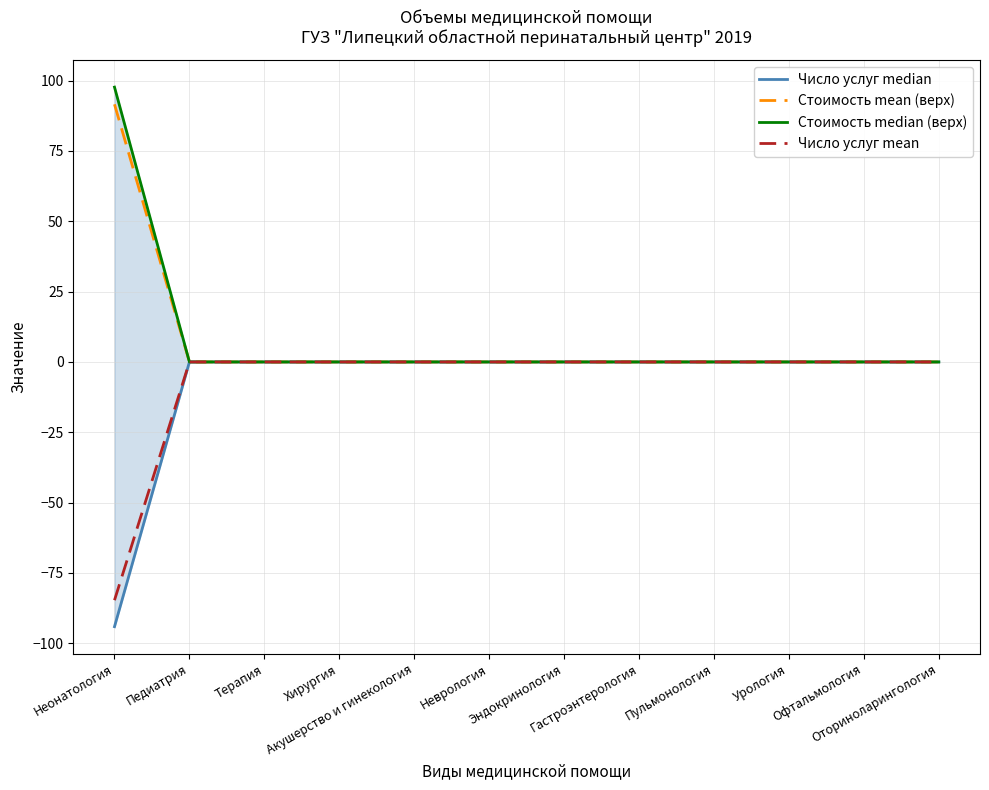

Reading left to right, extract all data points from this chart.

Число услуг median: Неонатология=-94.1	Педиатрия=-0.0	Терапия=-0.0	Хирургия=-0.0	Акушерство и гинекология=-0.0	Неврология=-0.0	Эндокринология=-0.0	Гастроэнтерология=-0.0	Пульмонология=-0.0	Урология=-0.0	Офтальмология=-0.0	Оториноларингология=-0.0
Стоимость mean (верх): Неонатология=91.6	Педиатрия=0.0	Терапия=0.0	Хирургия=0.0	Акушерство и гинекология=0.0	Неврология=0.0	Эндокринология=0.0	Гастроэнтерология=0.0	Пульмонология=0.0	Урология=0.0	Офтальмология=0.0	Оториноларингология=0.0
Стоимость median (верх): Неонатология=97.7	Педиатрия=0.0	Терапия=0.0	Хирургия=0.0	Акушерство и гинекология=0.0	Неврология=0.0	Эндокринология=0.0	Гастроэнтерология=0.0	Пульмонология=0.0	Урология=0.0	Офтальмология=0.0	Оториноларингология=0.0
Число услуг mean: Неонатология=-84.7	Педиатрия=-0.0	Терапия=-0.0	Хирургия=-0.0	Акушерство и гинекология=-0.0	Неврология=-0.0	Эндокринология=-0.0	Гастроэнтерология=-0.0	Пульмонология=-0.0	Урология=-0.0	Офтальмология=-0.0	Оториноларингология=-0.0